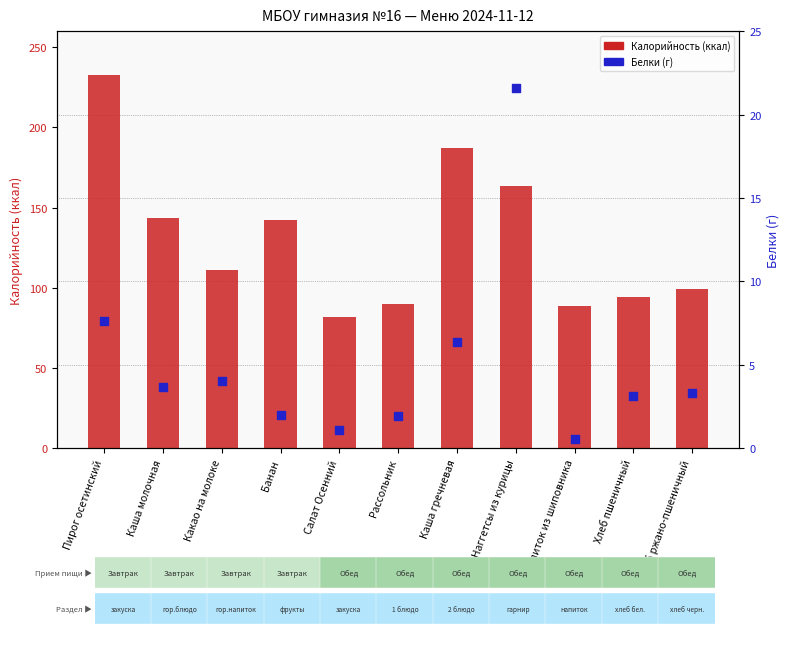

Which series has the widest spread of Y values?

Калорийность